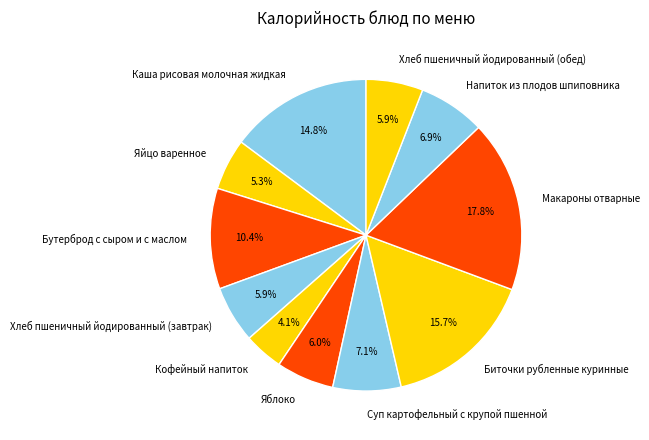

Combined, what portion of the pie is Макароны отварные and Хлеб пшеничный йодированный (завтрак)?

23.7%